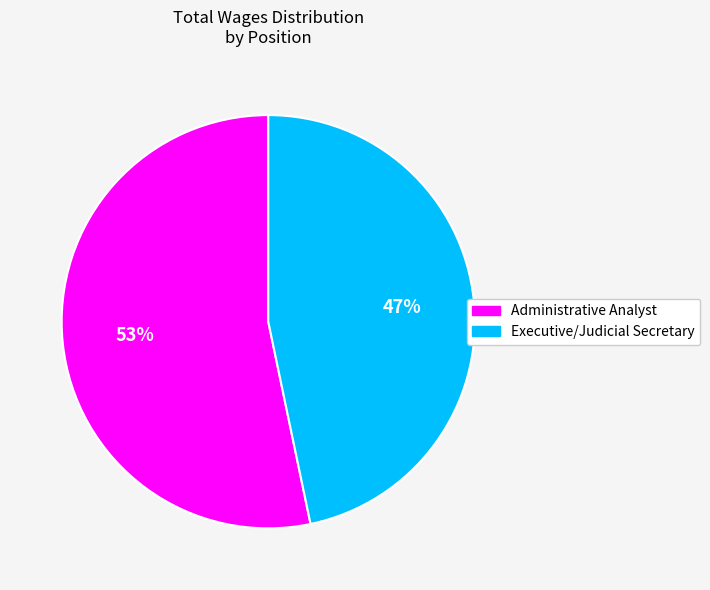

Approximately how many times larger is the value at Administrative Analyst compared to Executive/Judicial Secretary?

1.1